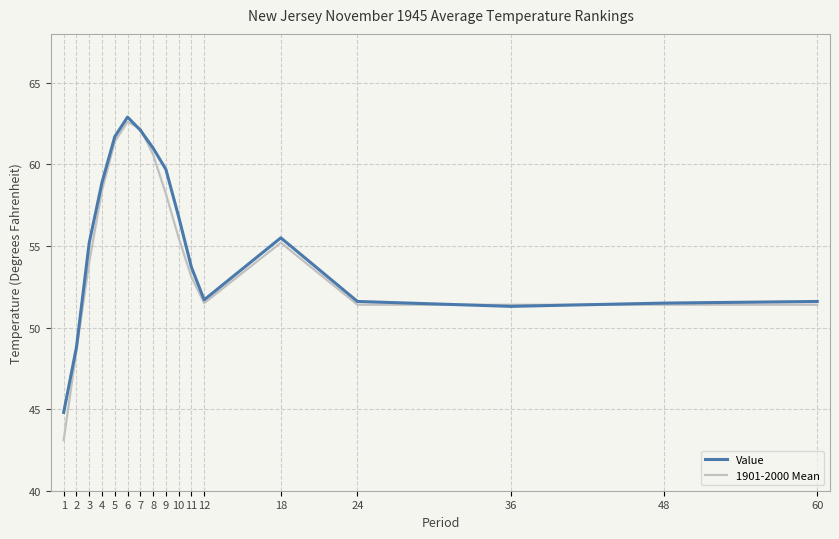

What is the lowest value of the 1901-2000 Mean series?

43.1